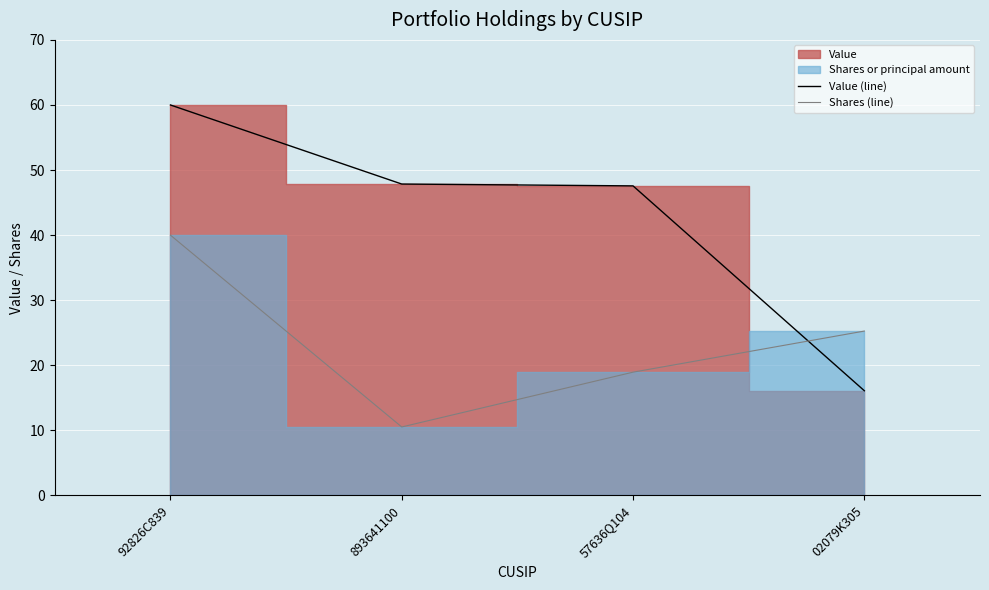

Which series has the largest total across all categories?

Value (line)